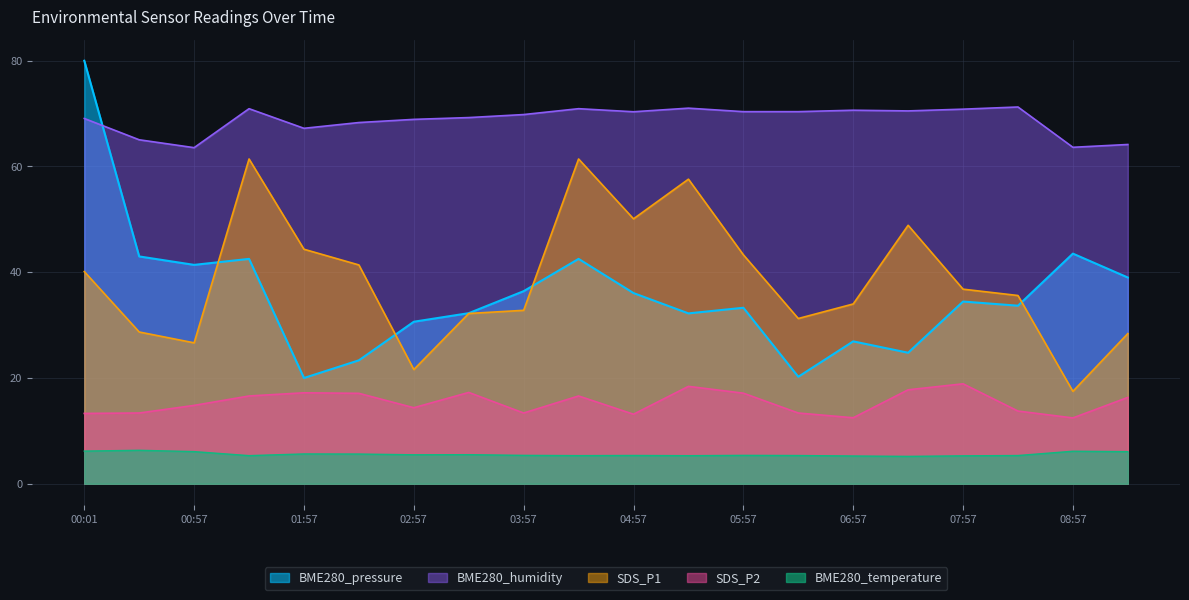

What is the sum of the BME280_temperature values at 00:29 and 01:57?

12.0